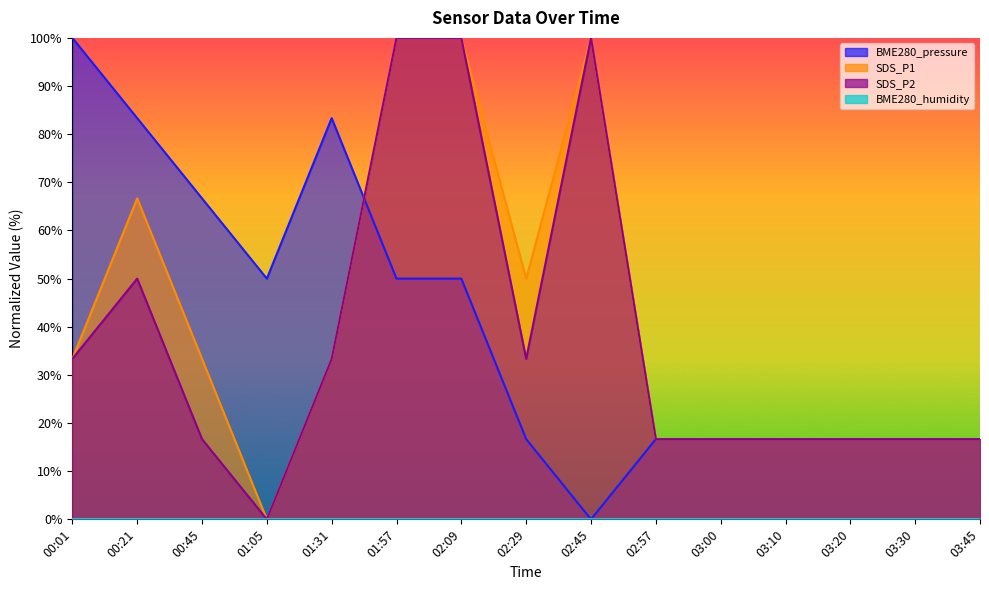

Rank the series at 02:29 from highest to lowest value.

SDS_P1, SDS_P2, BME280_pressure